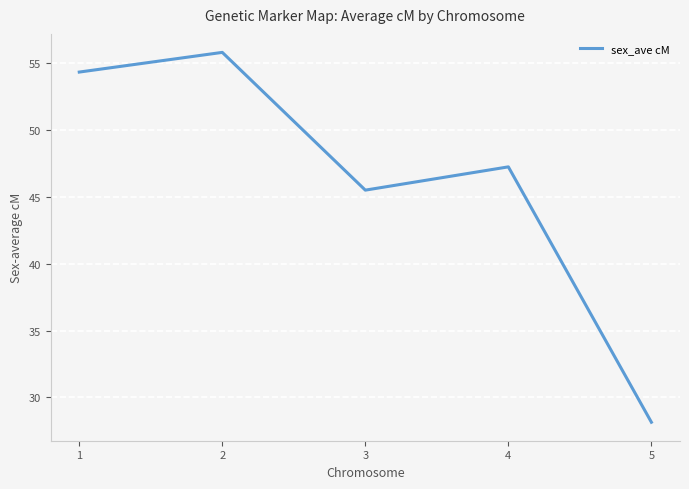

List the labels in order of value, largest first.

2, 1, 4, 3, 5